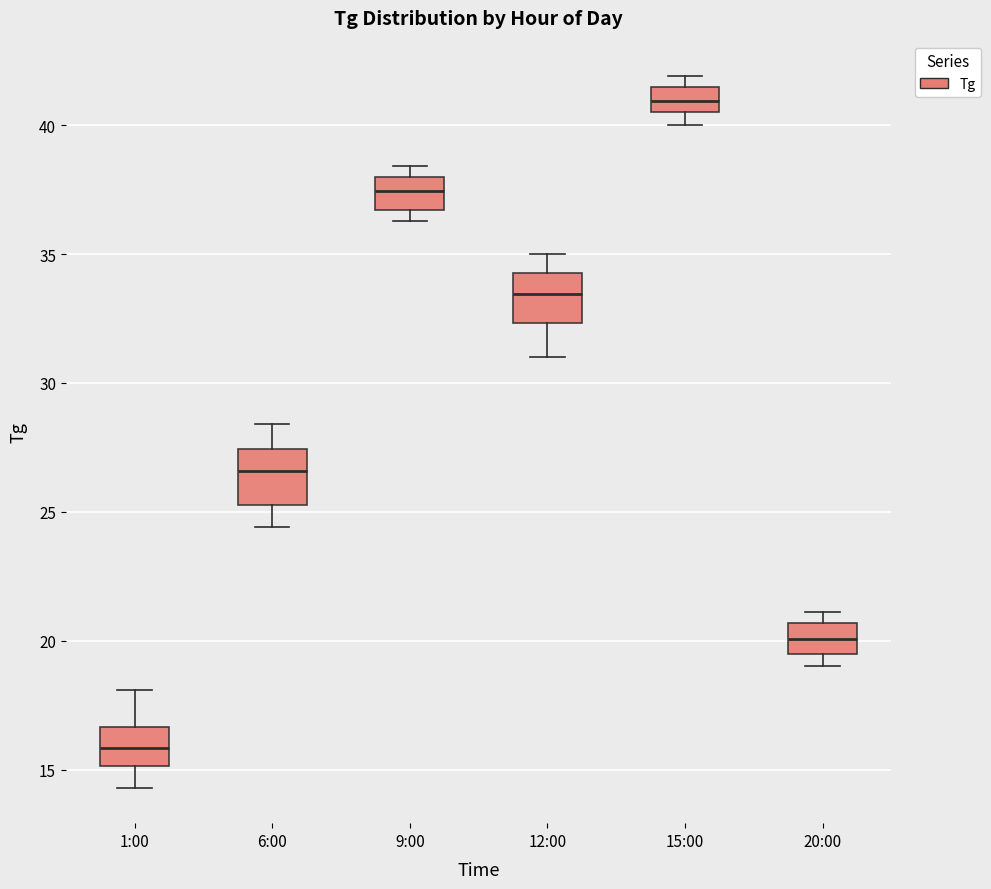

Where does the lower whisker of the box for 1:00 end on the y-axis? The values are not printed on the chart, so give them approximately, as read against the axis.

14.5